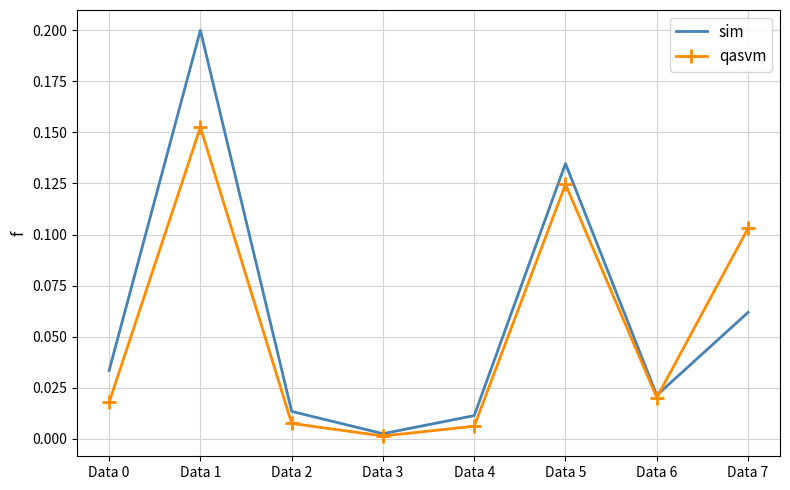

Between Data 5 and Data 7, which series saw the biggest shift?

sim